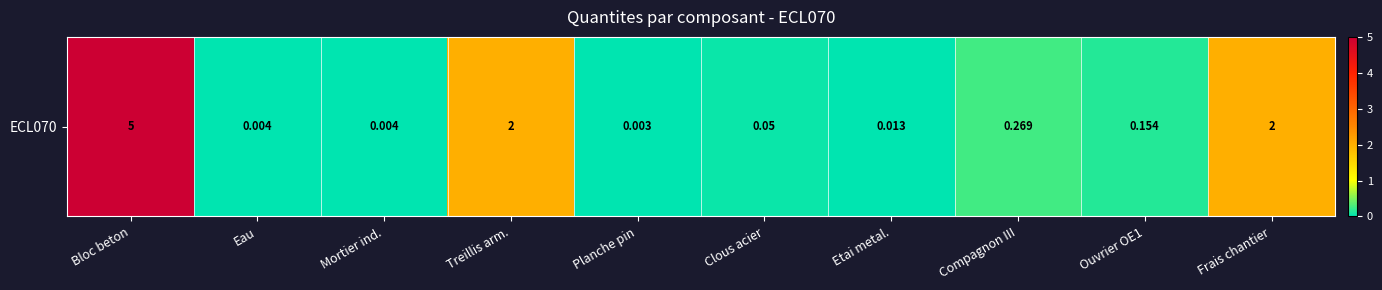

What is the change in value from Bloc beton to Etai metal.?

-5.0